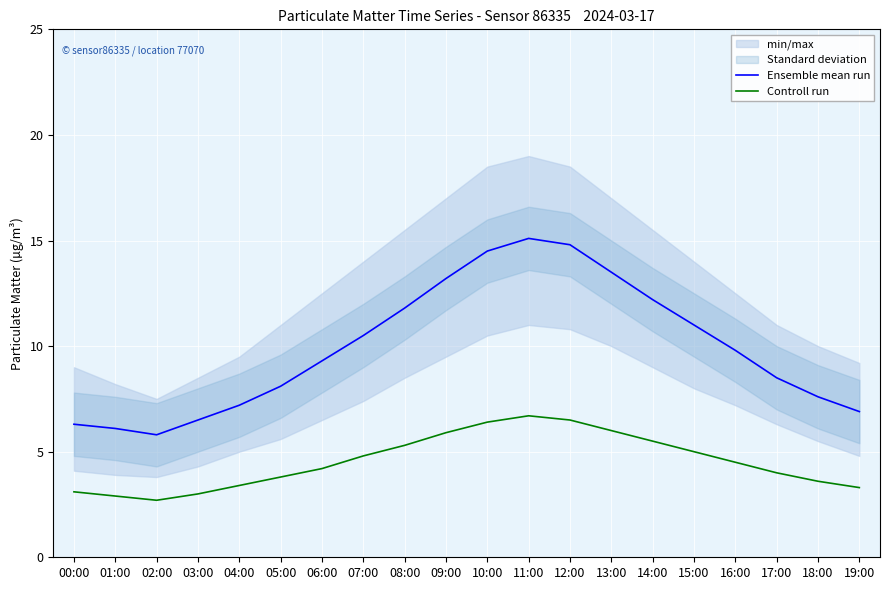

True or false: Controll run has a value of 9.2 at 13:00.

False